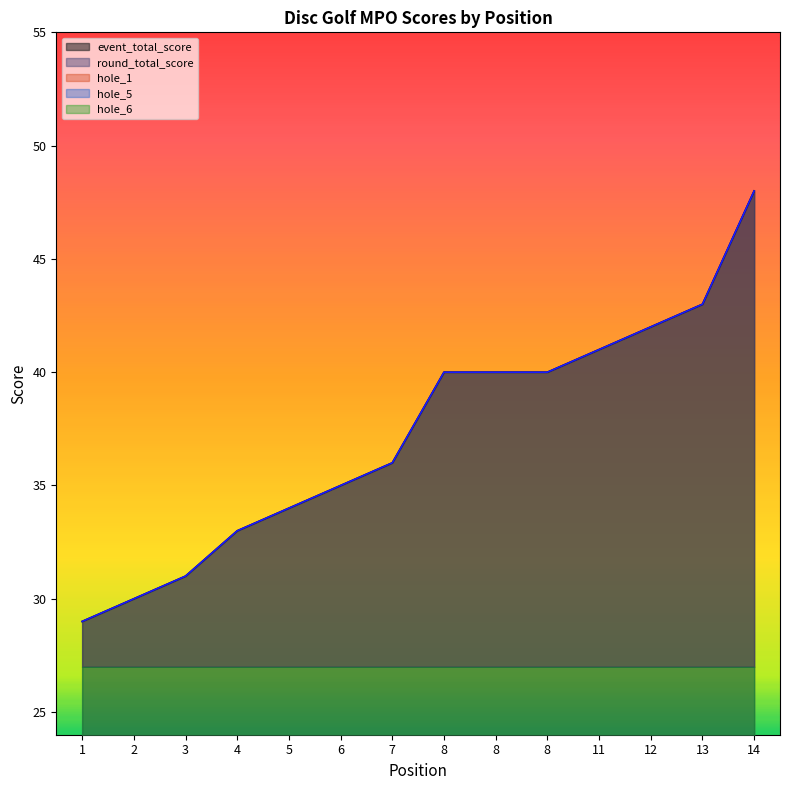

The value of hole_5 at 3 is 4. True or false?

True